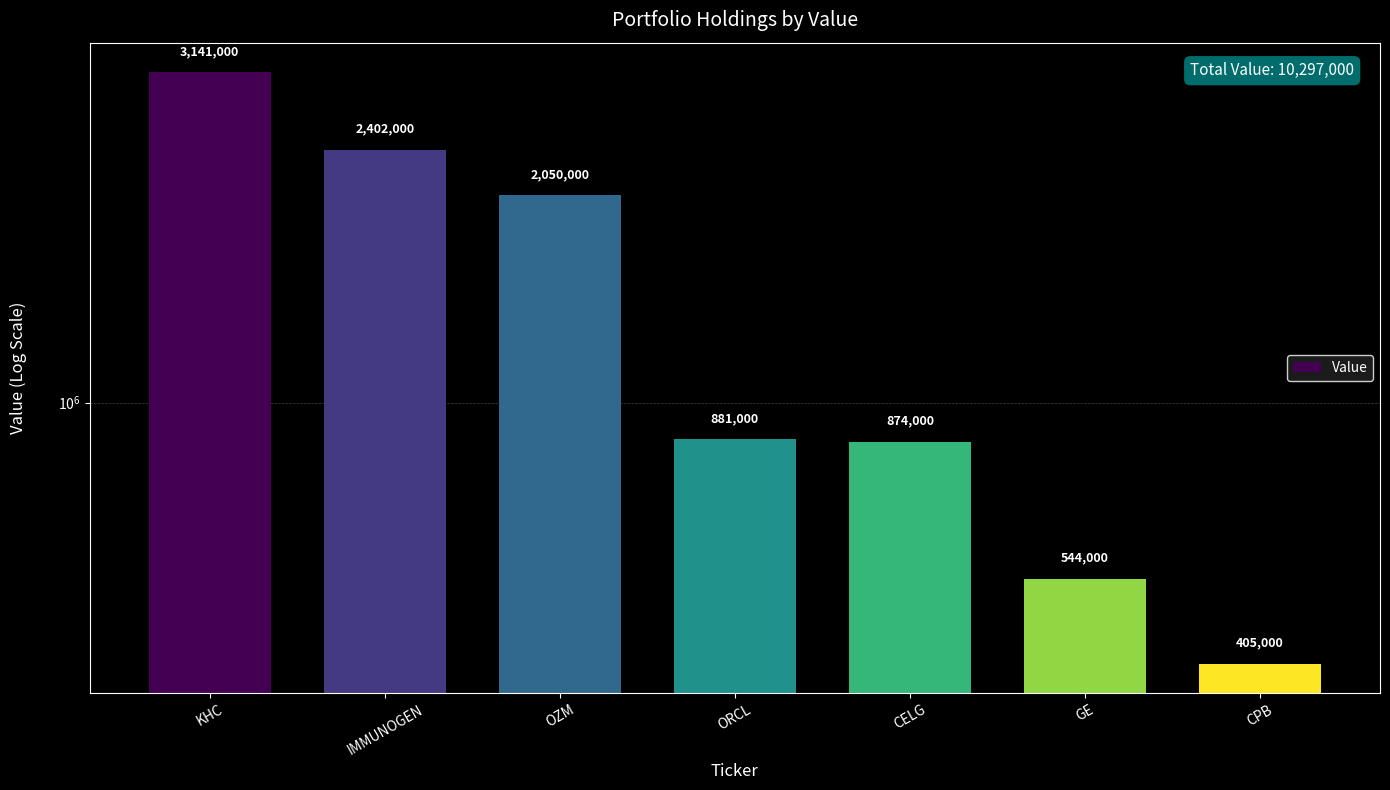

Reading left to right, transcribe all the data shown in this chart.

KHC=3141000	IMMUNOGEN=2402000	OZM=2050000	ORCL=881000	CELG=874000	GE=544000	CPB=405000